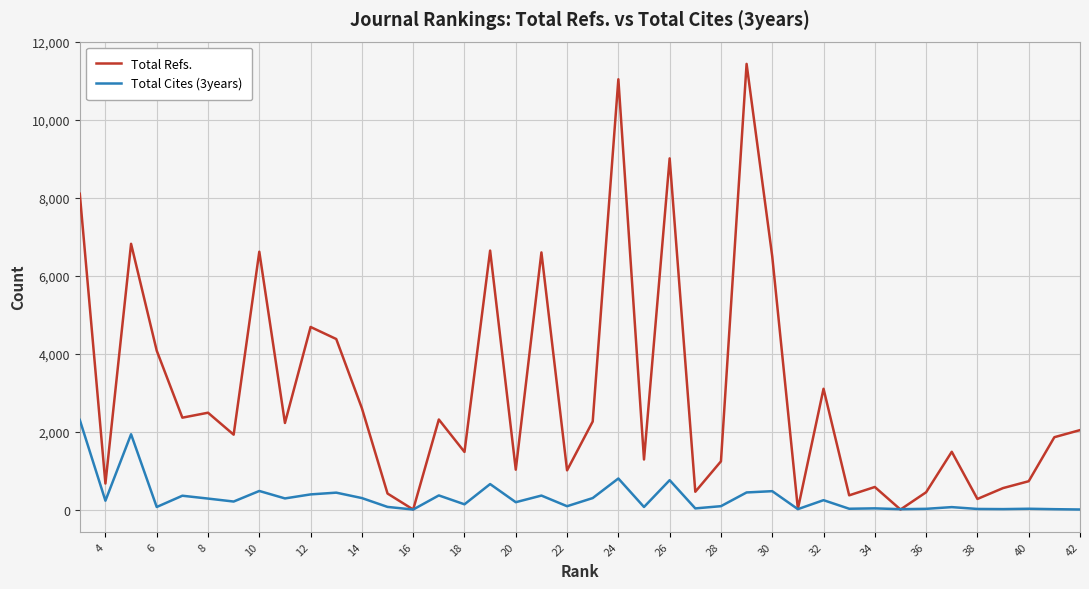

At 40, list the series in order from largest to smallest.

Total Refs., Total Cites (3years)